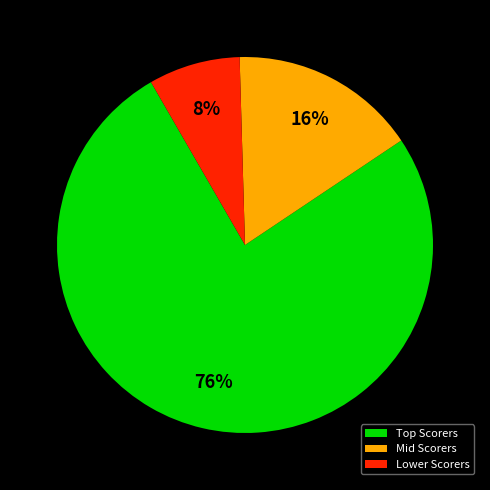

To the nearest percent, what is the difference between the largest and smallest slice percentages?

68%